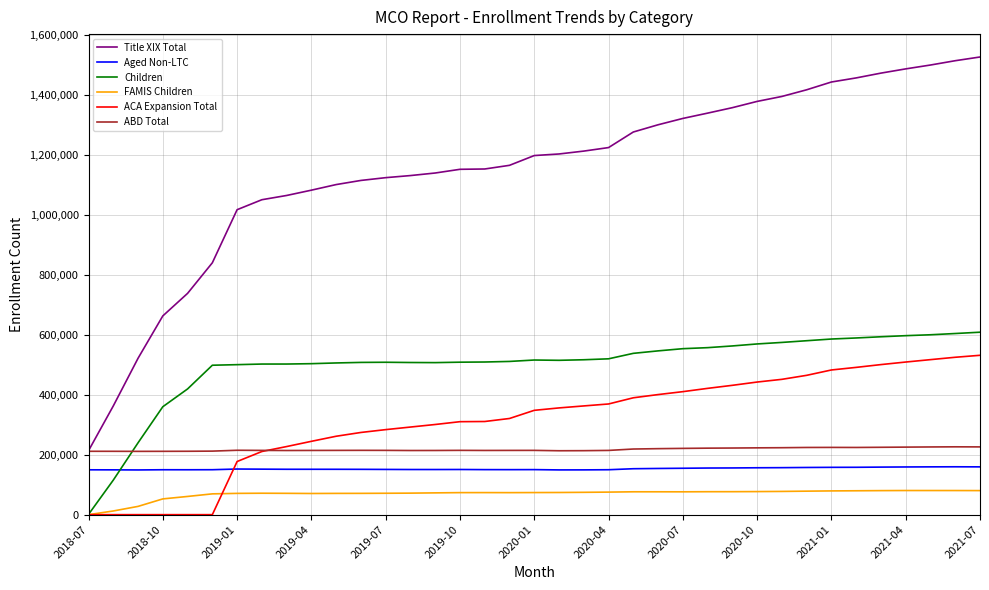

What is the average value of the FAMIS Children series?

69150